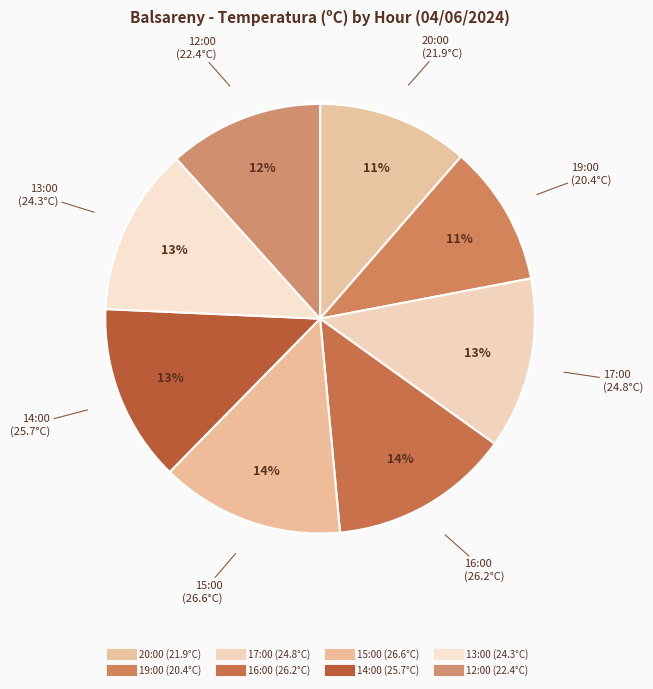

Approximately how many times larger is the value at 16:00 compared to 17:00?

1.1